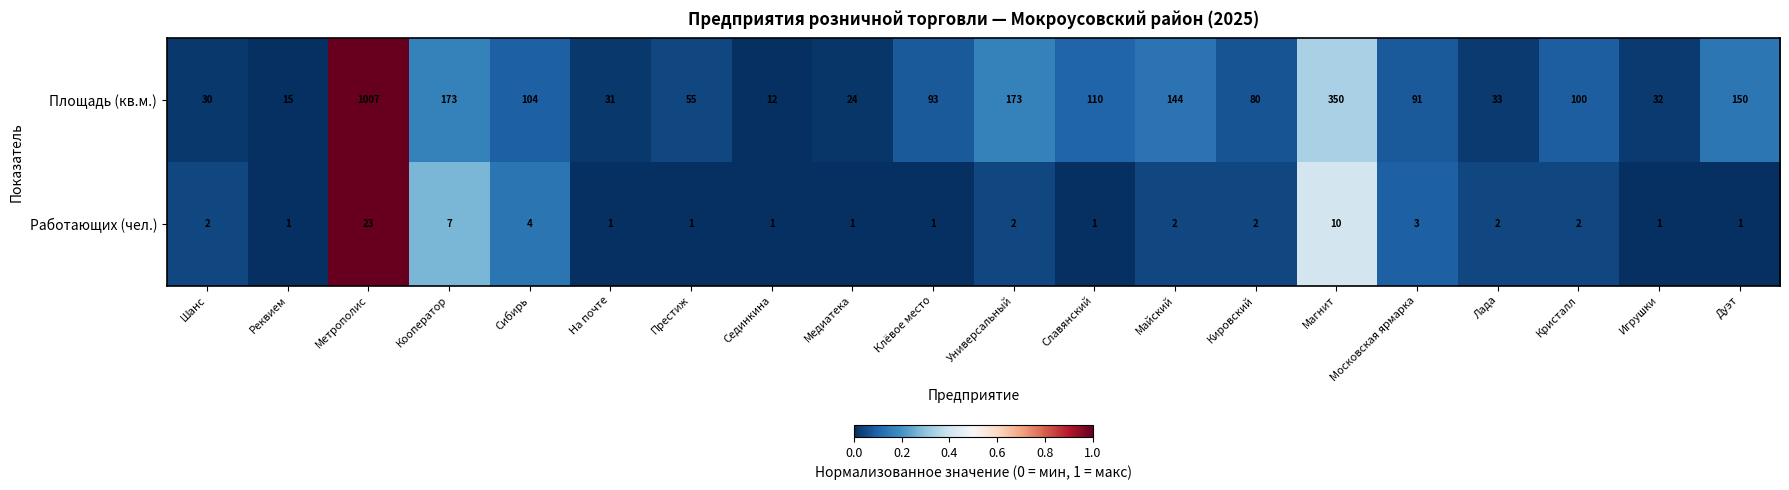

What is the difference between the highest and lowest values at Престиж?

54